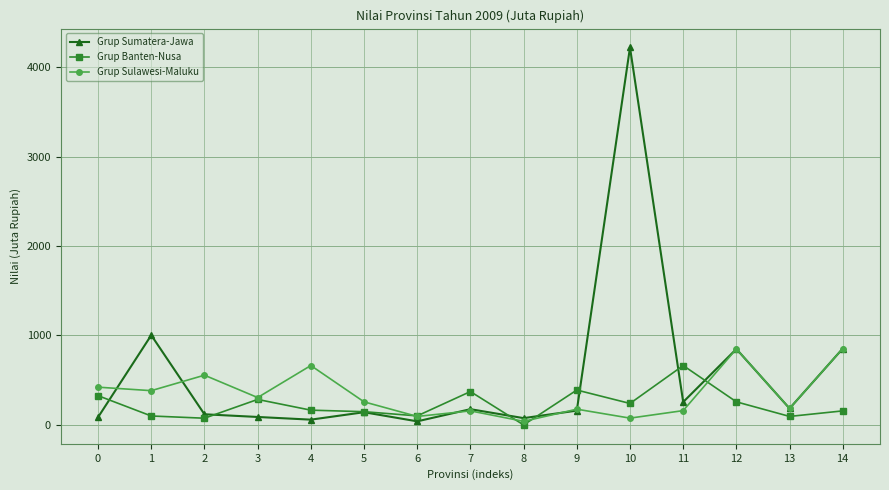

Rank the series at 2 from lowest to highest value.

Grup Banten-Nusa, Grup Sumatera-Jawa, Grup Sulawesi-Maluku